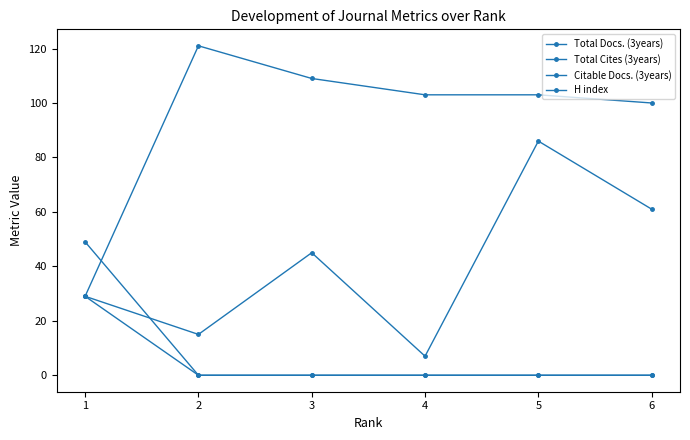

How many lines are shown in the chart?

4